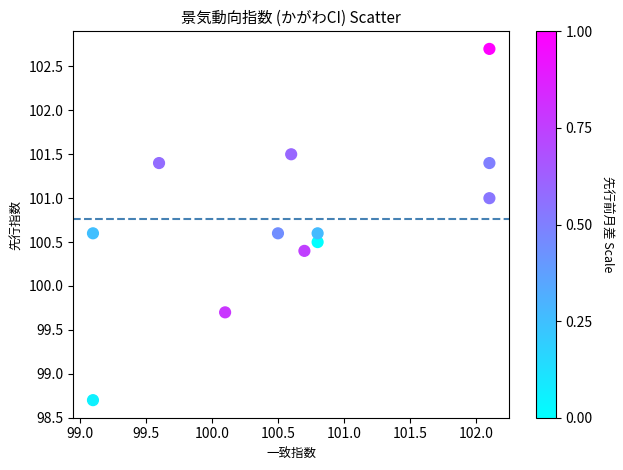

What Y value in the scatter plot is closest to 100?

99.7